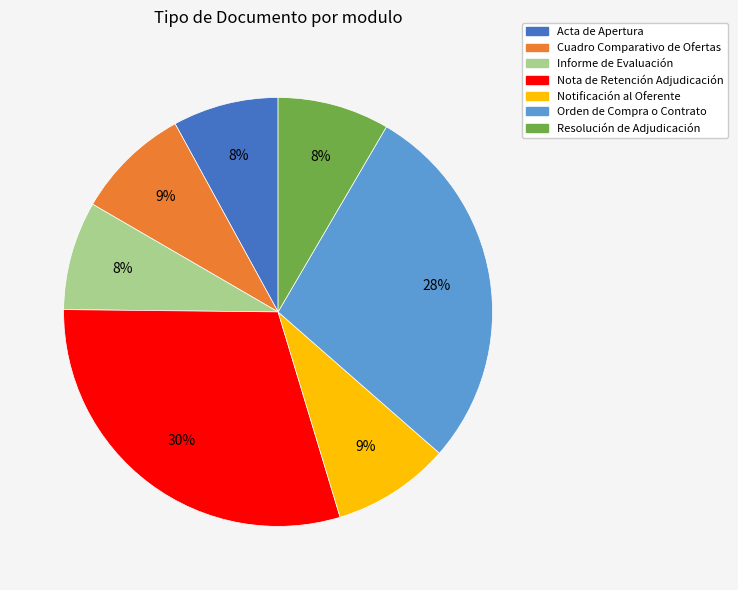

To the nearest percent, what is the difference between the largest and smallest slice percentages?

22%